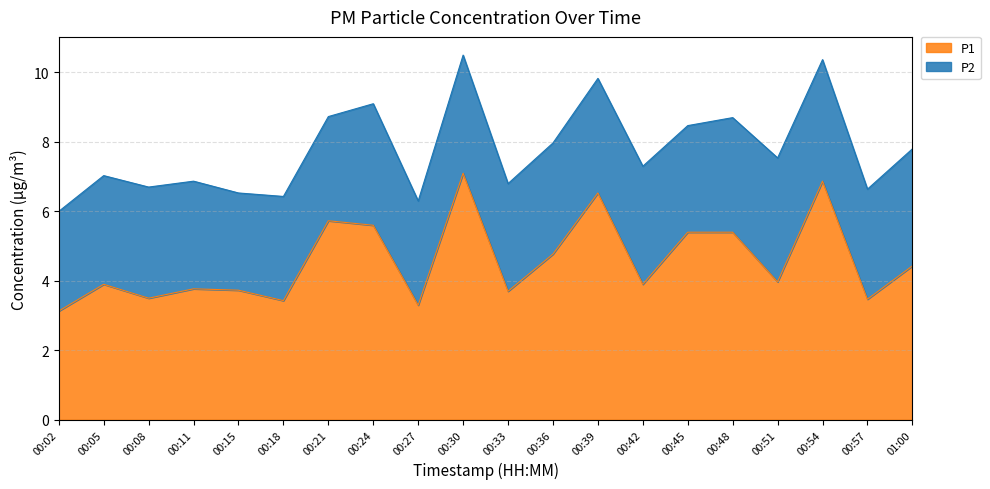

What is the smallest value displayed?

3.1